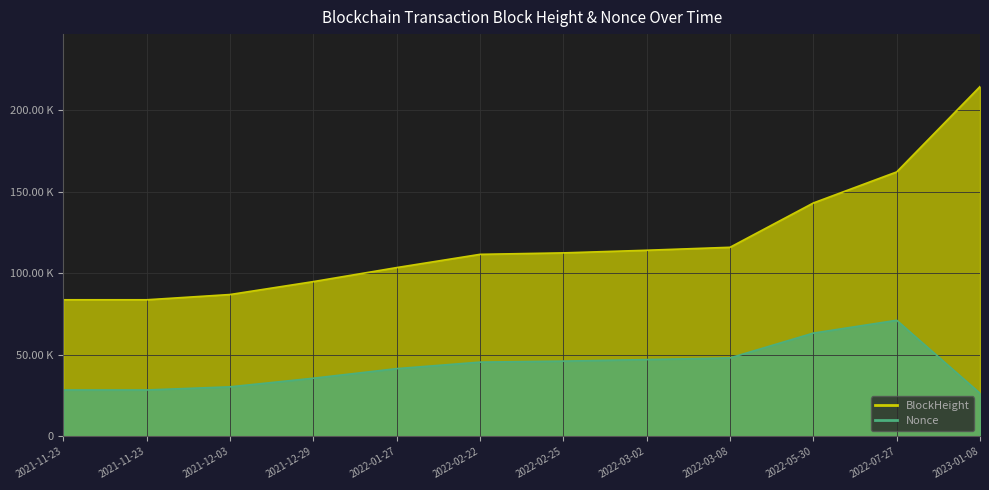

Rank the series by their average value, from lowest to highest.

Nonce, BlockHeight